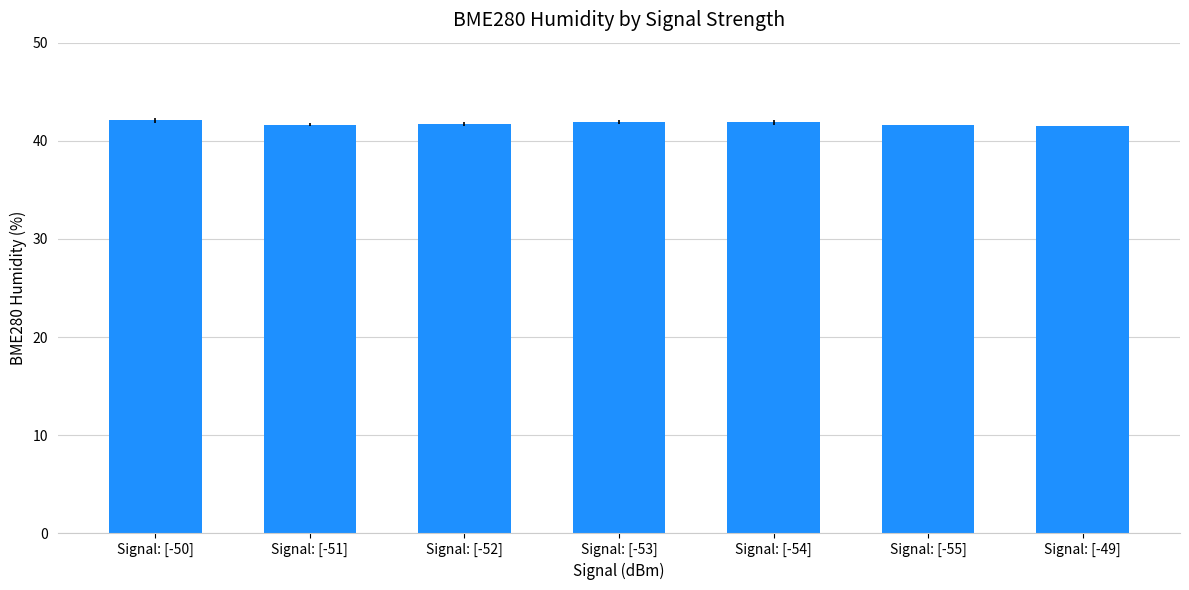

Does the chart contain stacked bars?

No